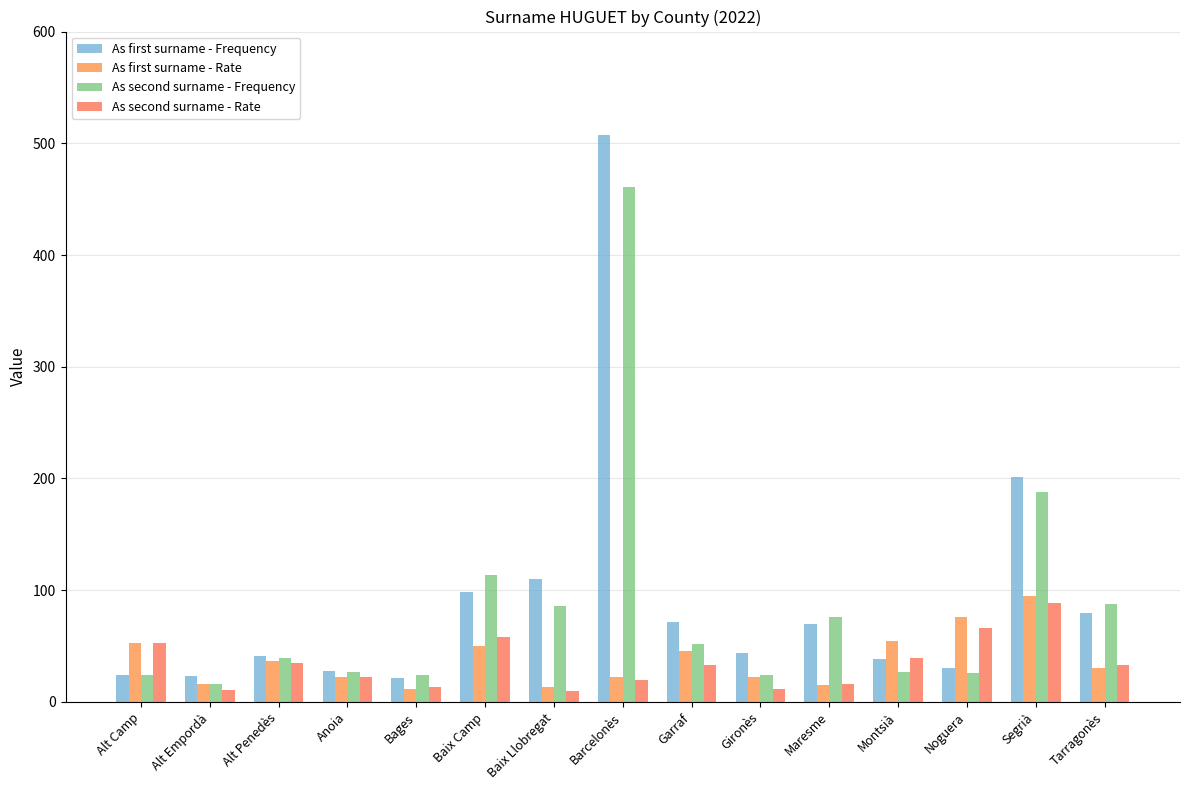

How many values in the As second surname - Frequency series are below 39?

7